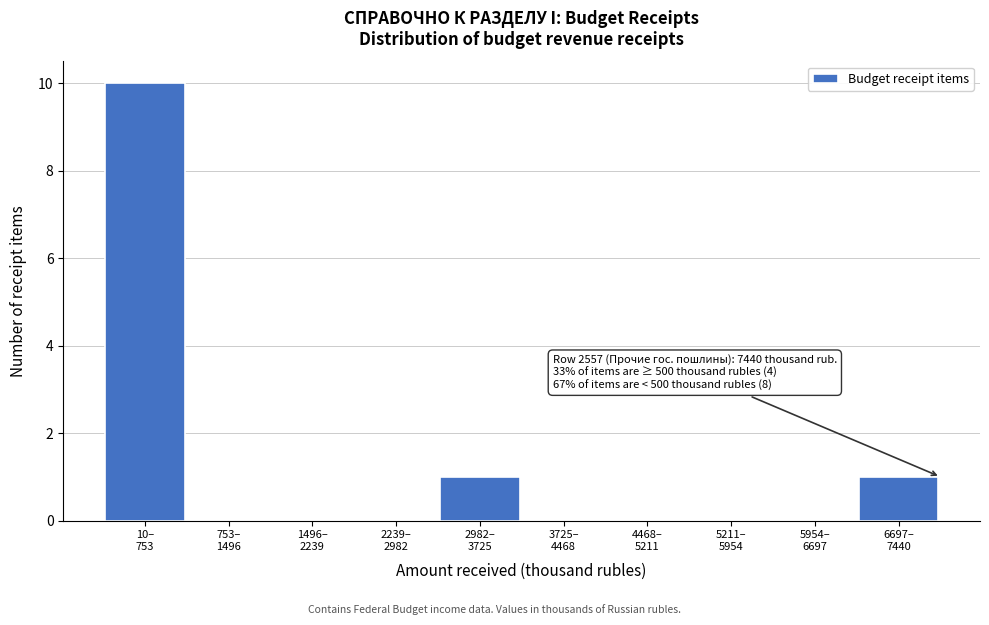

What is the sum of all values?

12